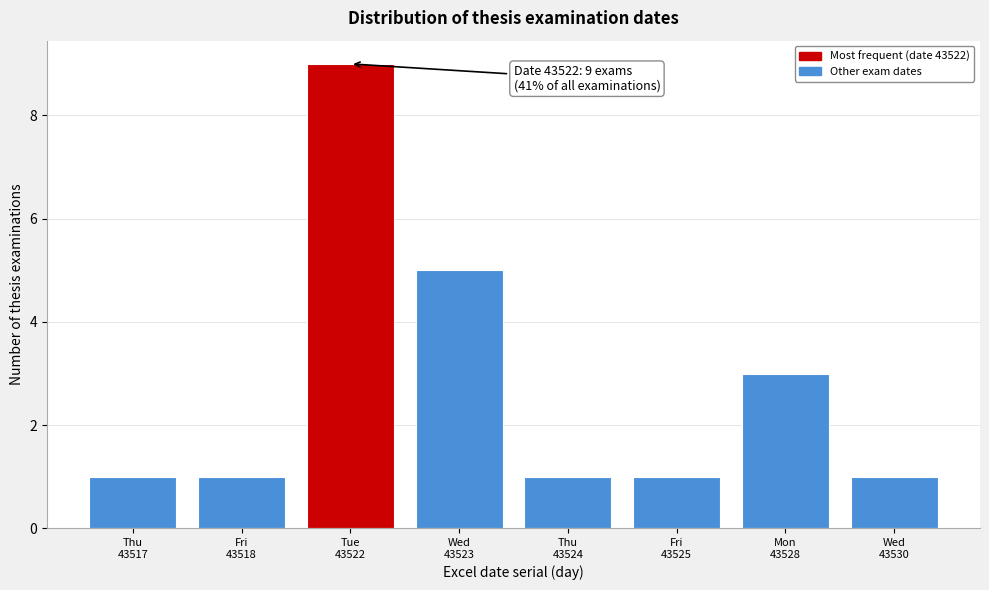

Reading left to right, extract all data points from this chart.

1	1	9	5	1	1	3	1